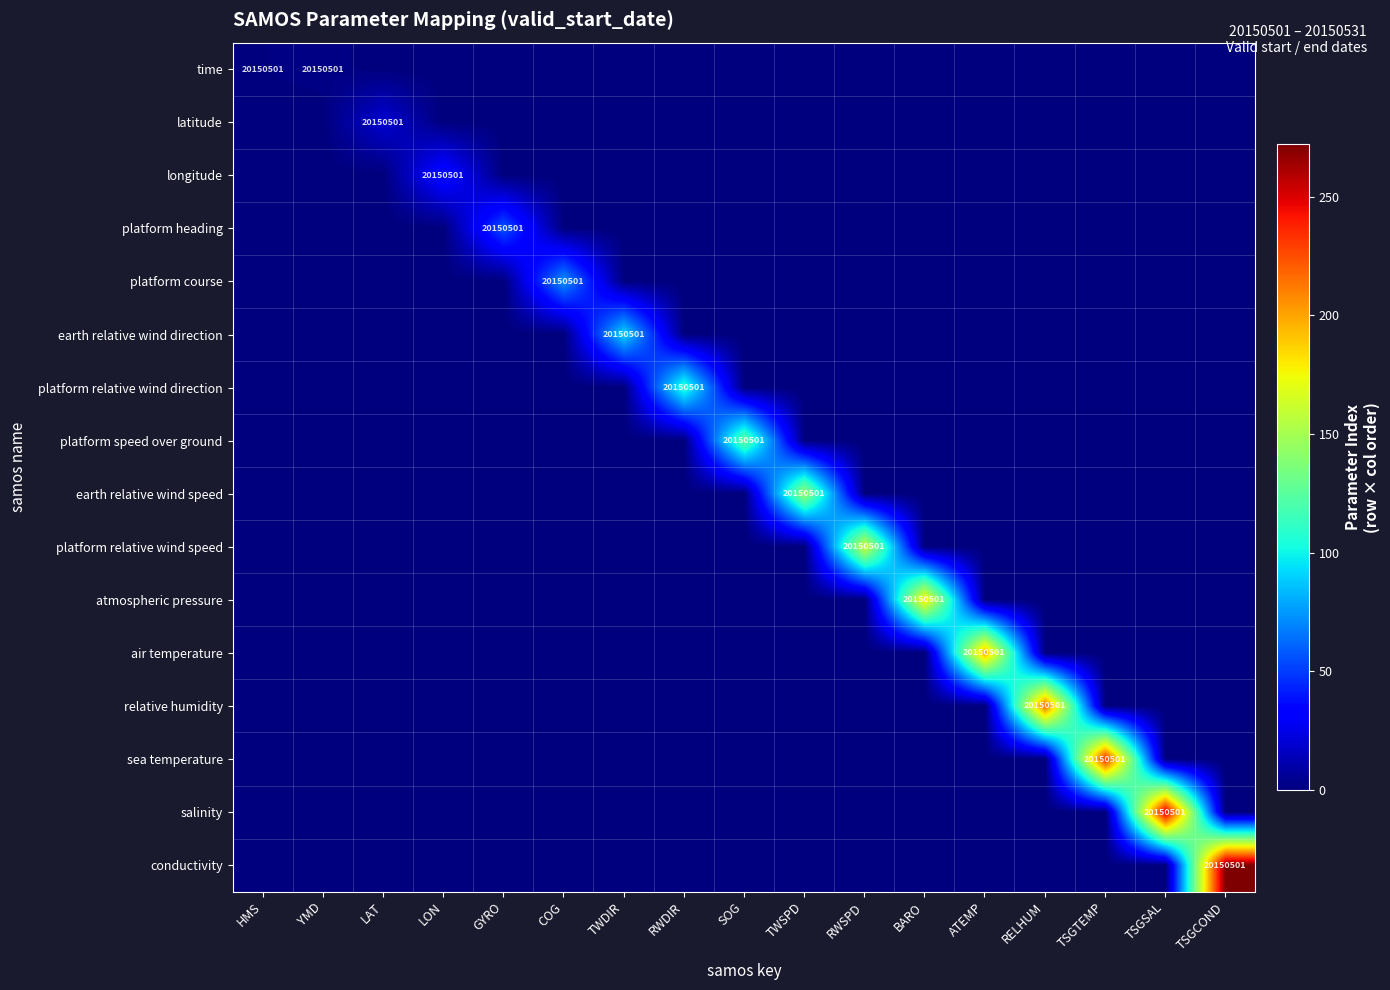

What is the difference between the maximum and minimum values in the platform course series?

74